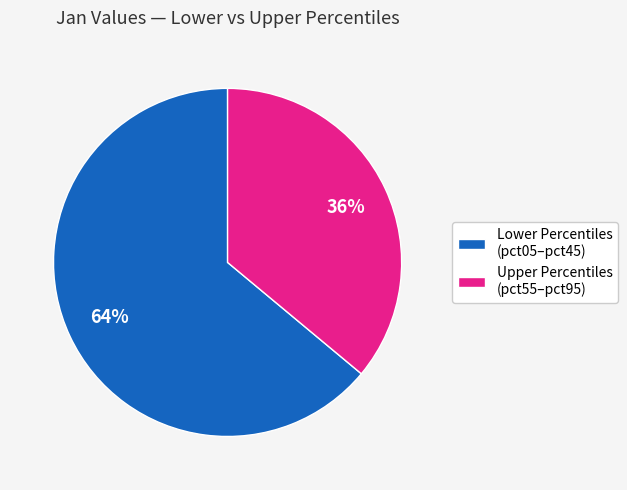

Rank the categories by value from highest to lowest.

Lower Percentiles (pct05–pct45), Upper Percentiles (pct55–pct95)